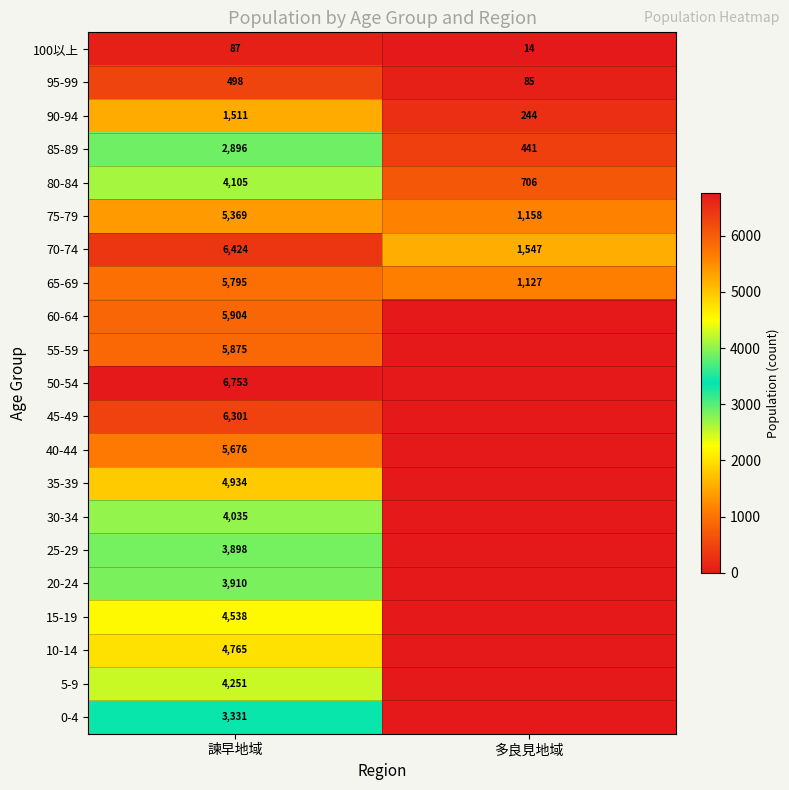

What is the total value across all series at 諫早地域?

90856